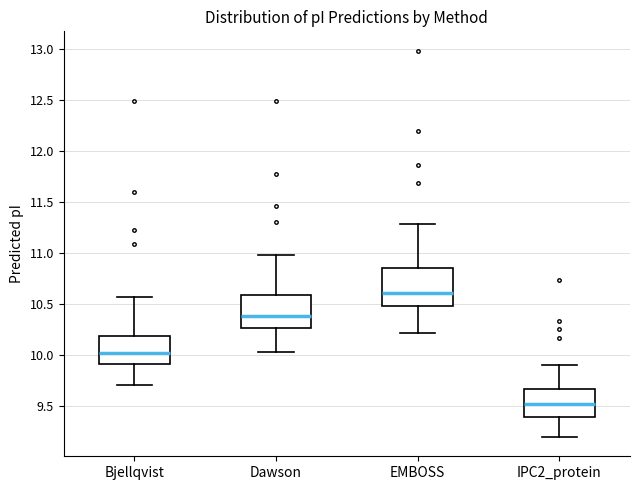

Reading left to right, transcribe this box plot: for each box, give where its median line is, the range the box spans, and where its two whiskers end, as read against the y-axis. The values are not printed on the chart, so give them approximately, as read against the axis.

Bjellqvist: median 10.00, box 9.90 to 10.20, whiskers 9.70 to 10.55
Dawson: median 10.40, box 10.25 to 10.60, whiskers 10.05 to 11.00
EMBOSS: median 10.60, box 10.50 to 10.85, whiskers 10.20 to 11.30
IPC2_protein: median 9.50, box 9.40 to 9.65, whiskers 9.20 to 9.90